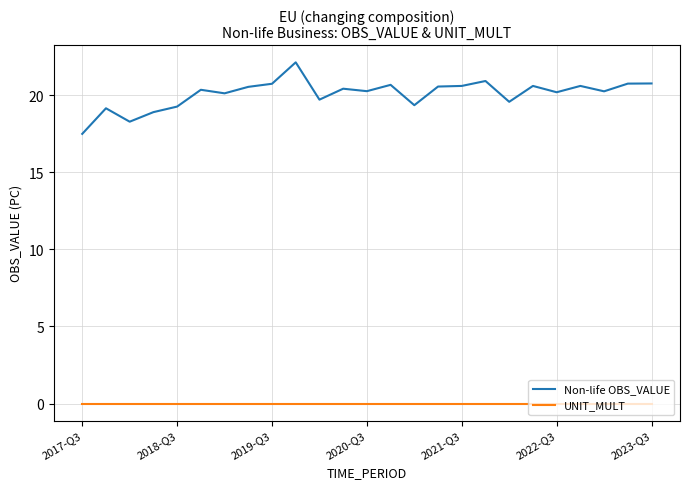

List the series in order of their overall mean, lowest first.

UNIT_MULT, Non-life OBS_VALUE